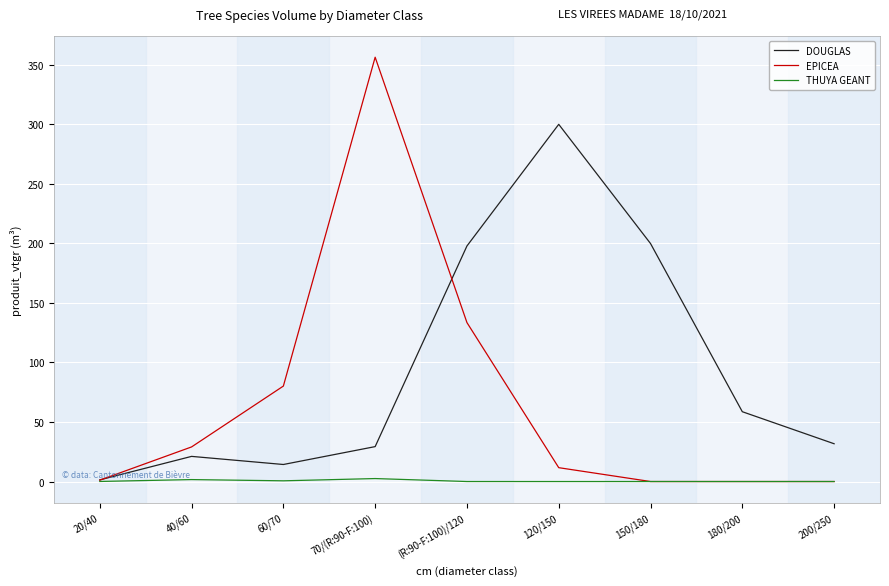

What value does the DOUGLAS series have at (R:90-F:100)/120?

197.8